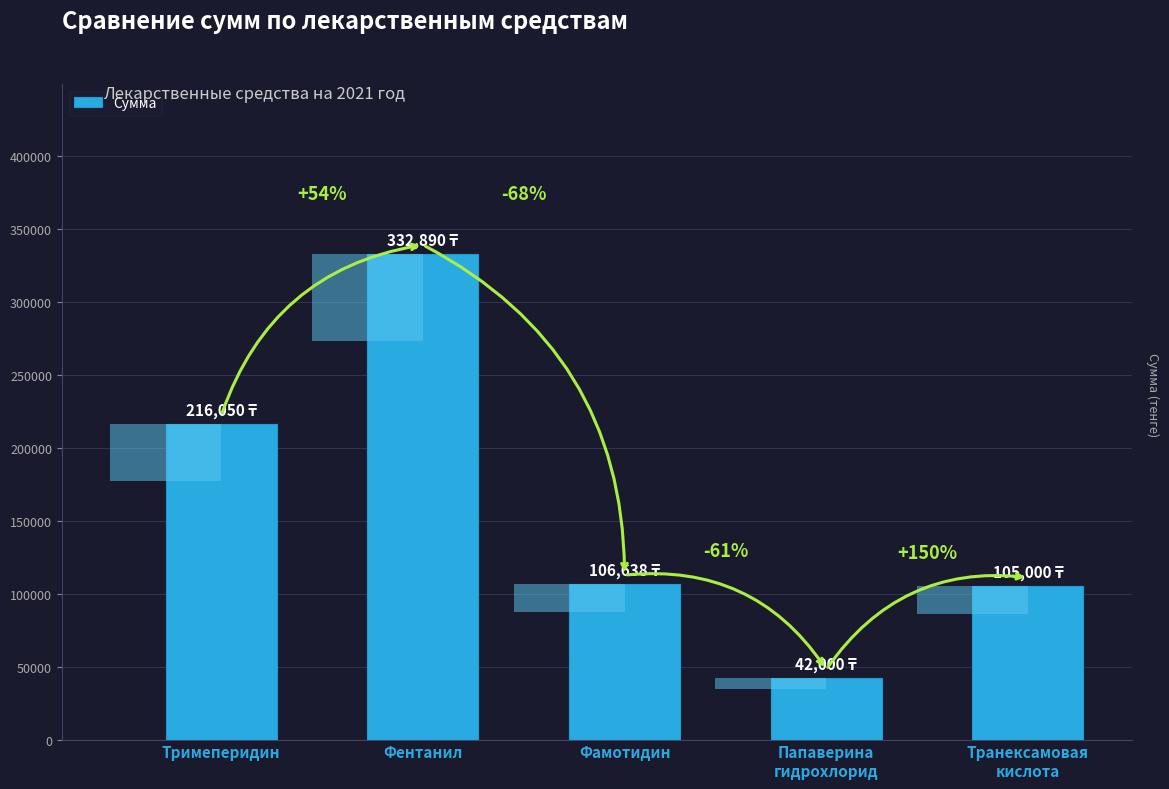

What is the difference between the values at Фентанил and Фамотидин?

226252